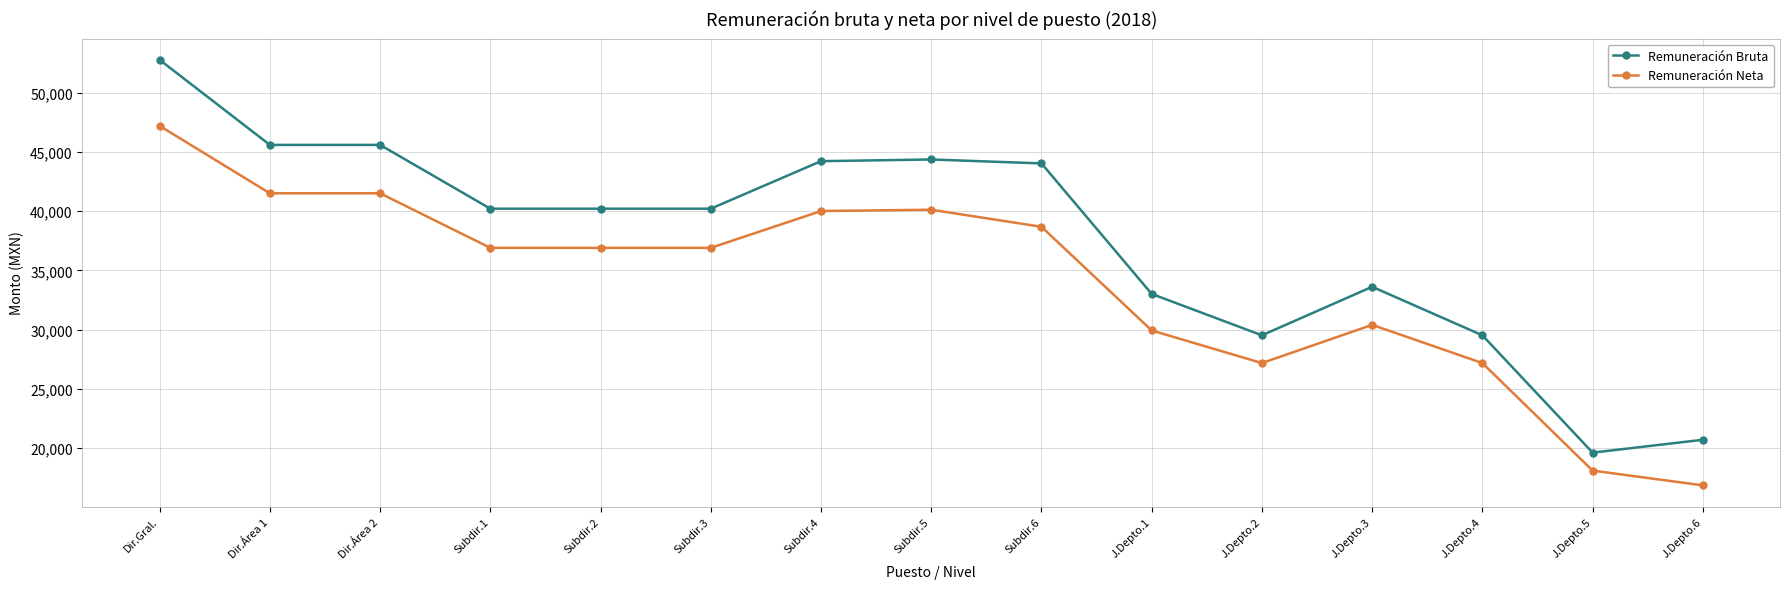

What position from the left is Subdir.2?

5